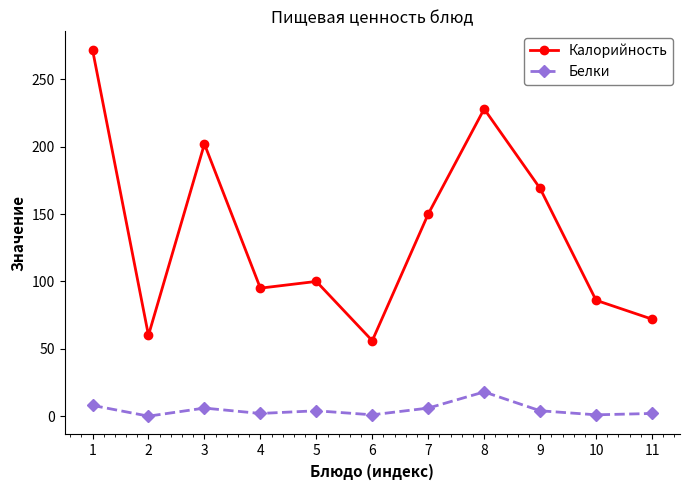

Is it true that Калорийность equals 169 at 9?

True